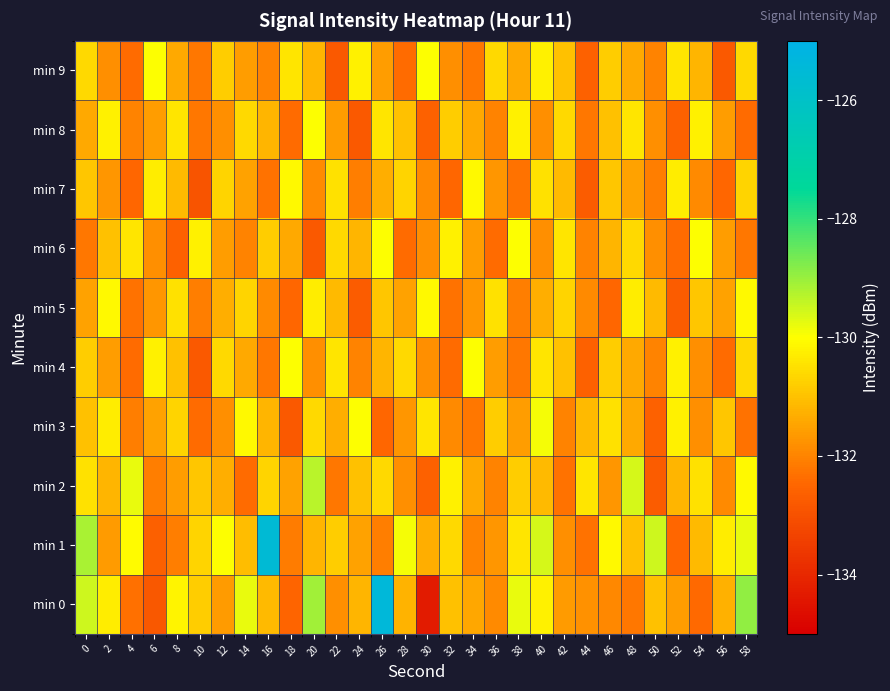

At which category is the sum across all series the highest?

26